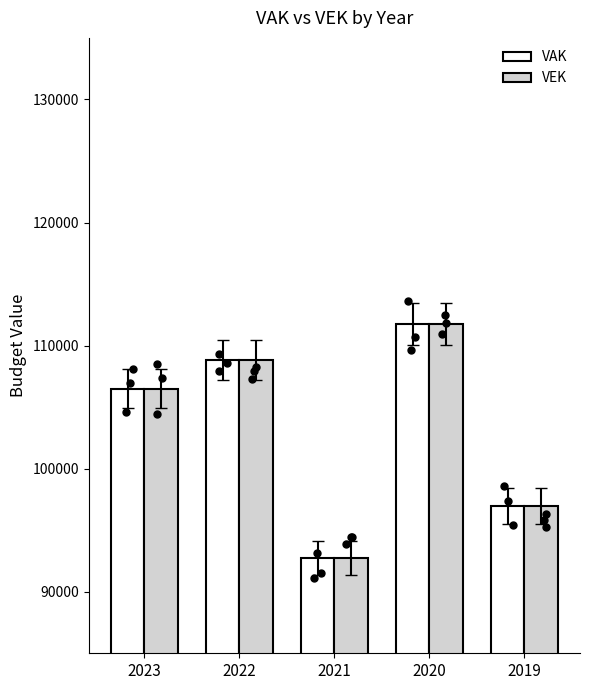

Which series contains the highest Y value?

VEK